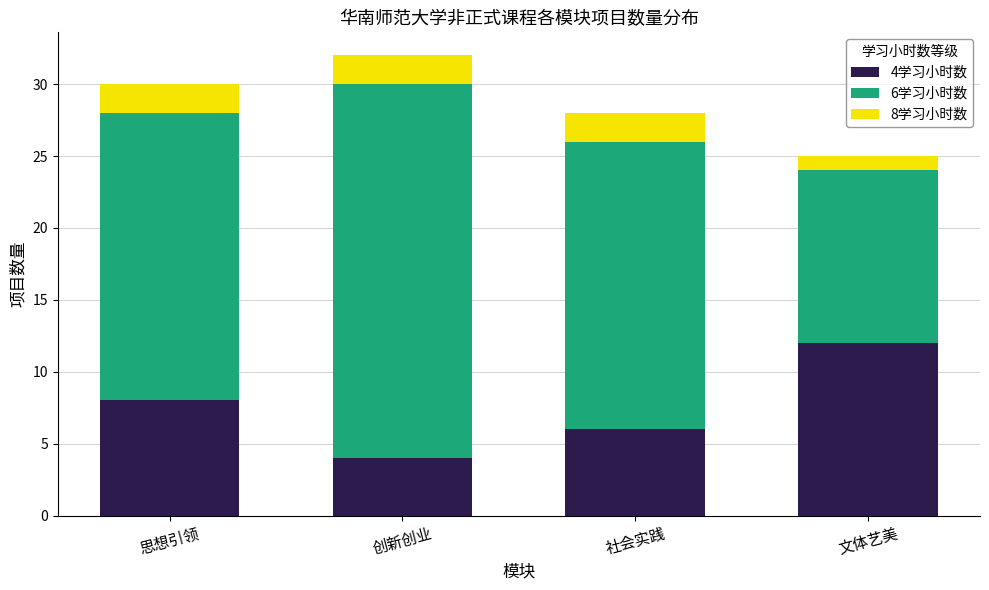

The 4学习小时数 series shows 4 at 创新创业. True or false?

True